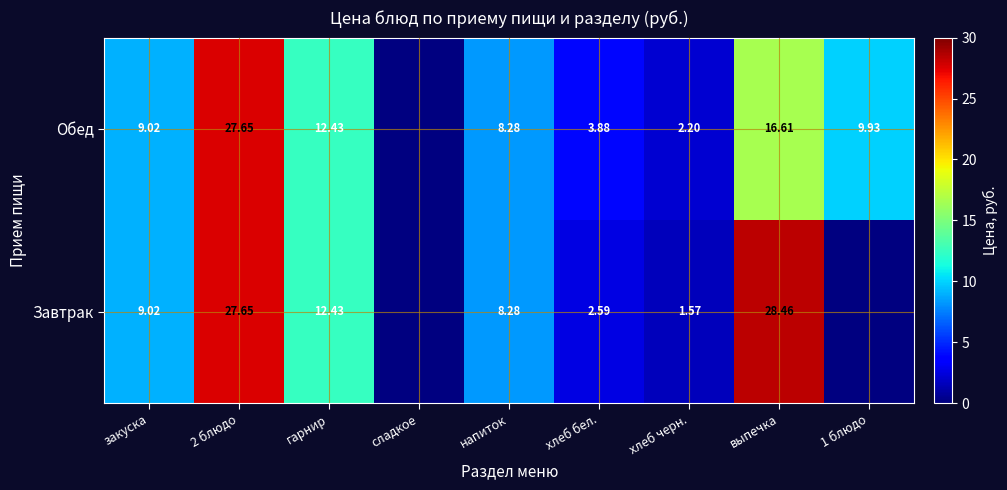

Between гарнир and выпечка, which series saw the biggest shift?

Завтрак